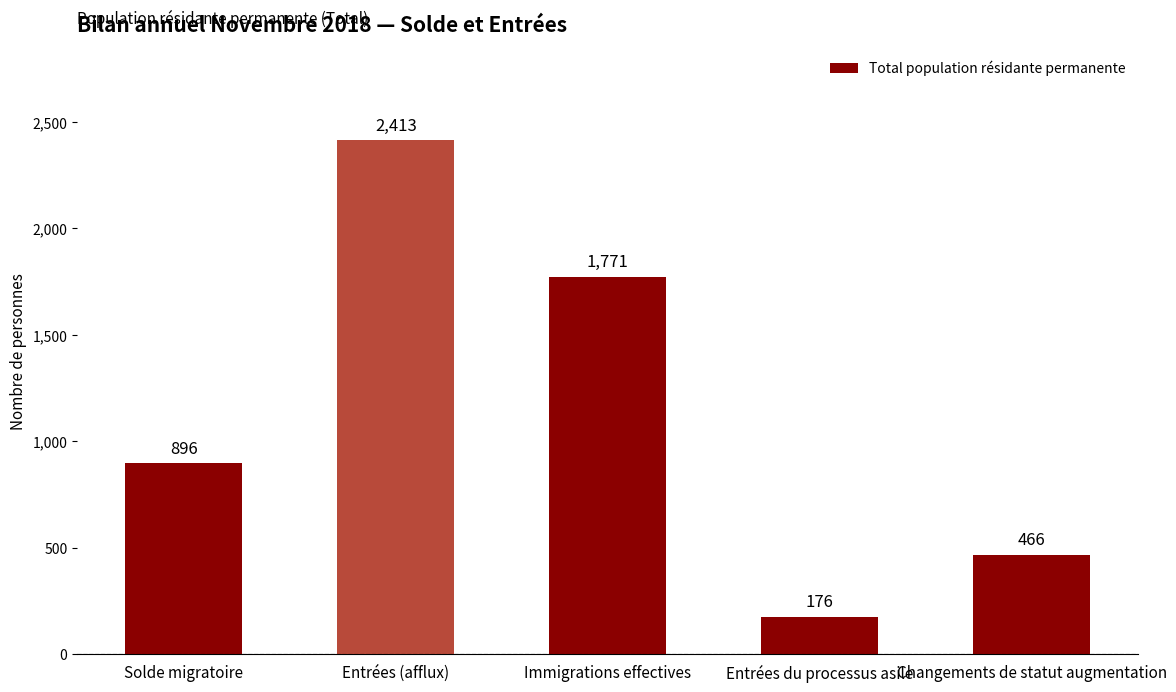

Is it true that the value at Entrées du processus asile is 176?

True